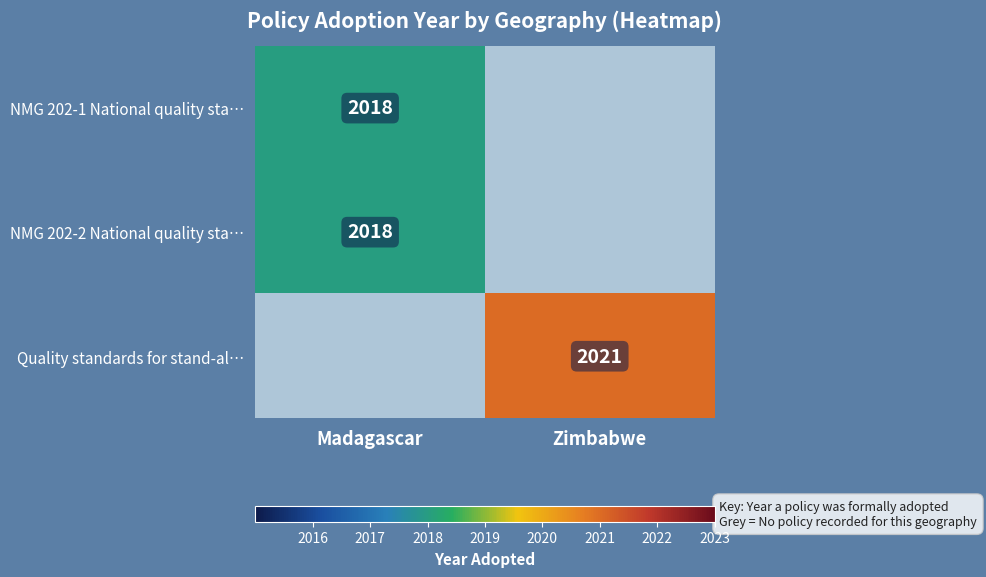

The value of NMG 202-1 National quality sta… at Madagascar is 3145. True or false?

False